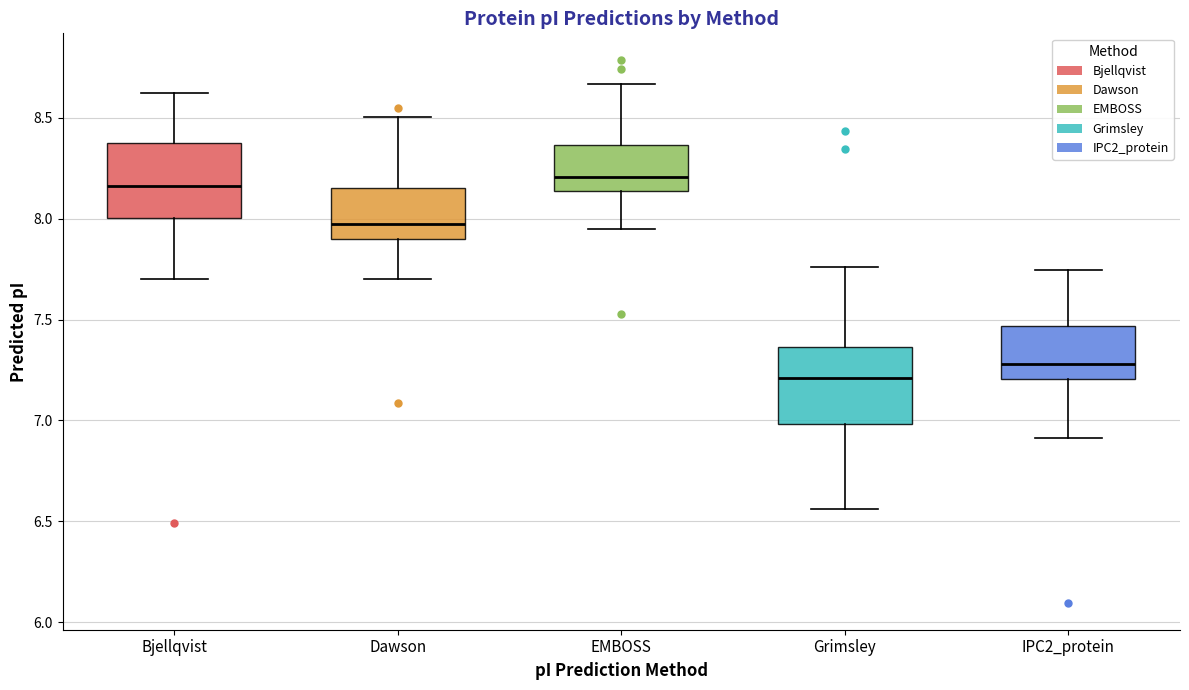

Where does the upper whisker of the box for EMBOSS end on the y-axis? The values are not printed on the chart, so give them approximately, as read against the axis.

8.65